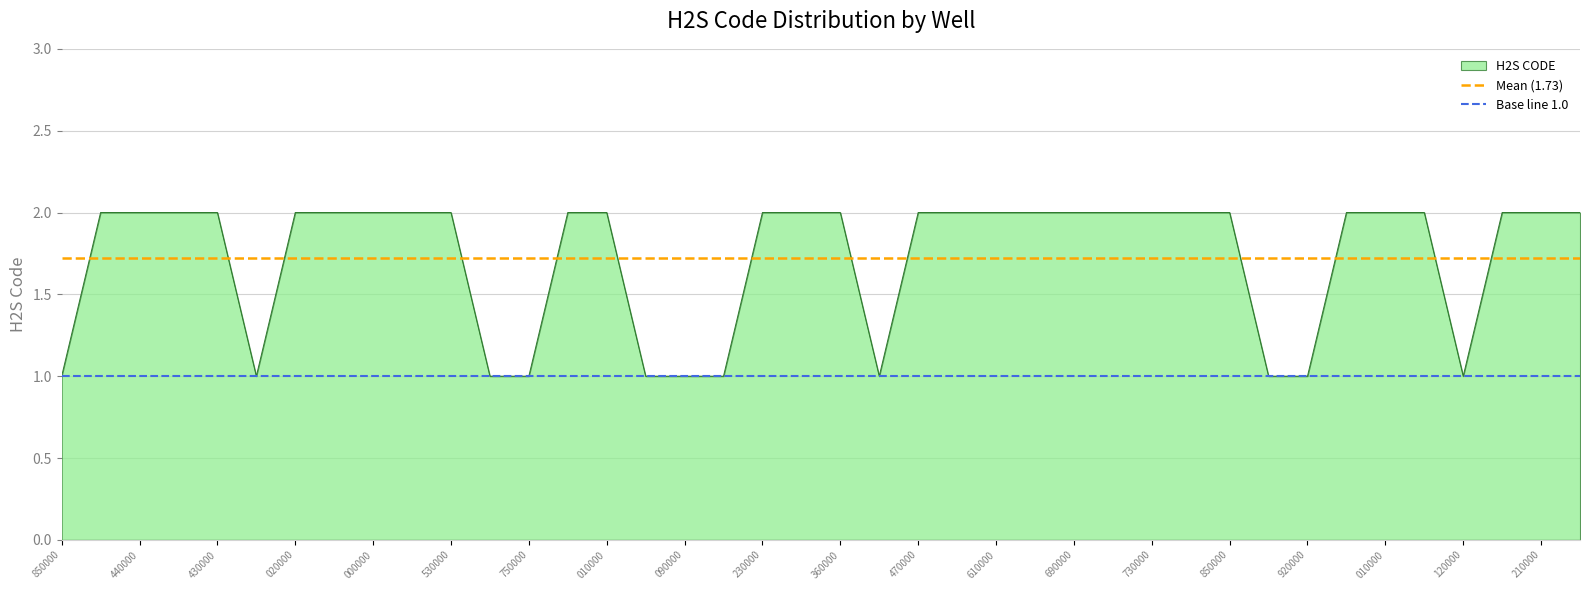

True or false: Mean (1.73) and Base line 1.0 intersect in this chart.

False